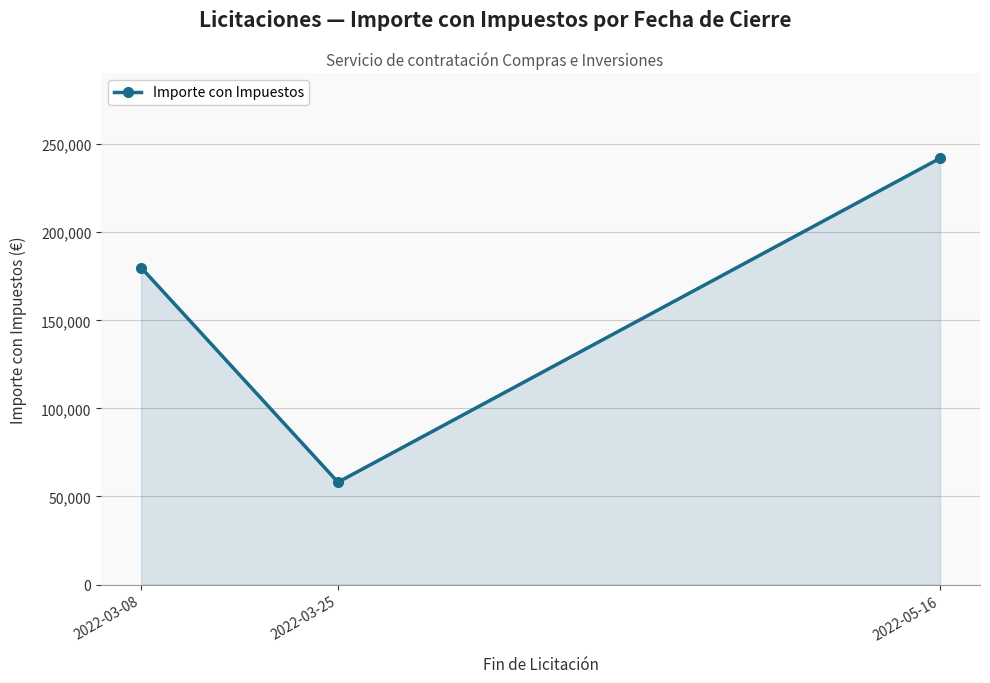

Read the value at 2022-05-16.

242000